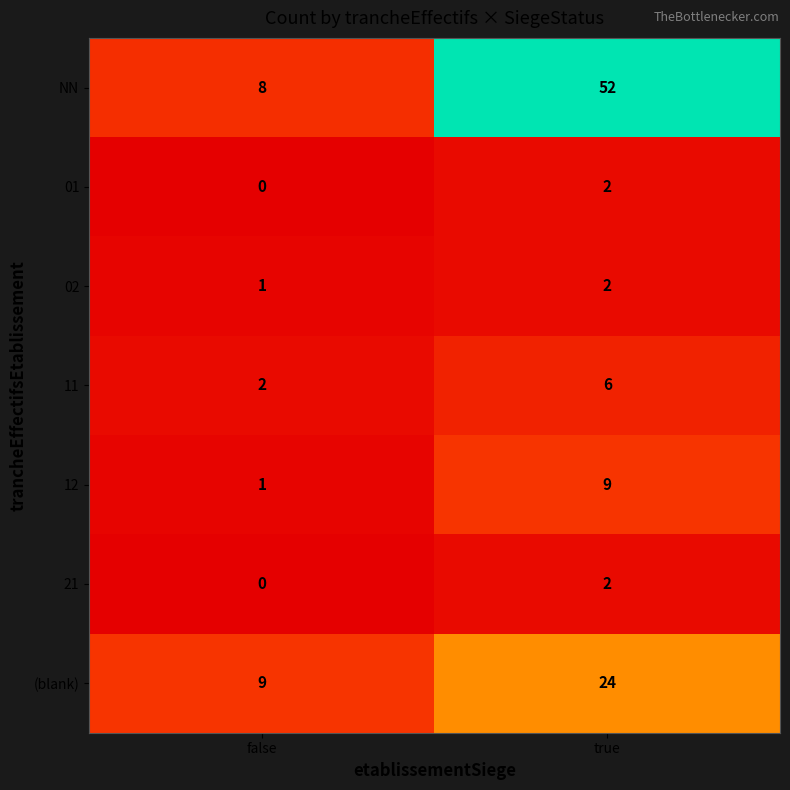

How many categories are shown in the chart?

2